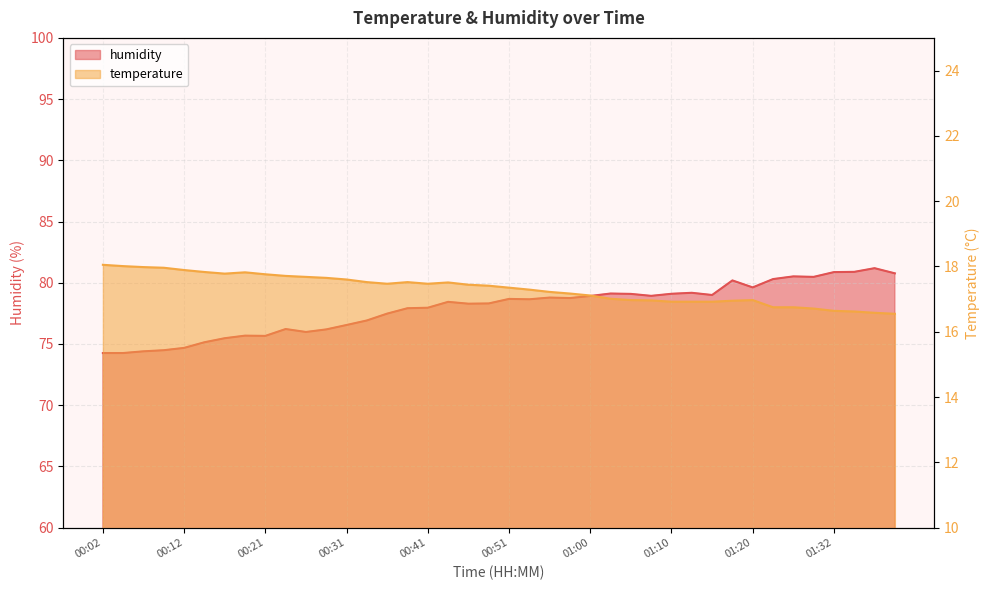

In temperature, how many points are lower than both neighbors (excluding endpoints)?

3